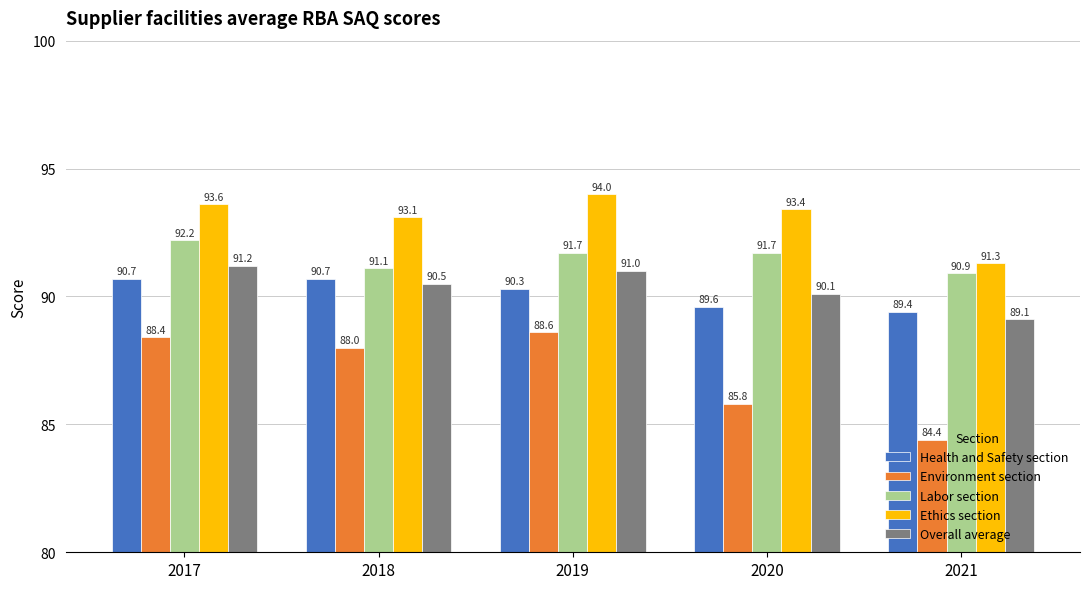

The value of Overall average at 2017 is 149.6. True or false?

False